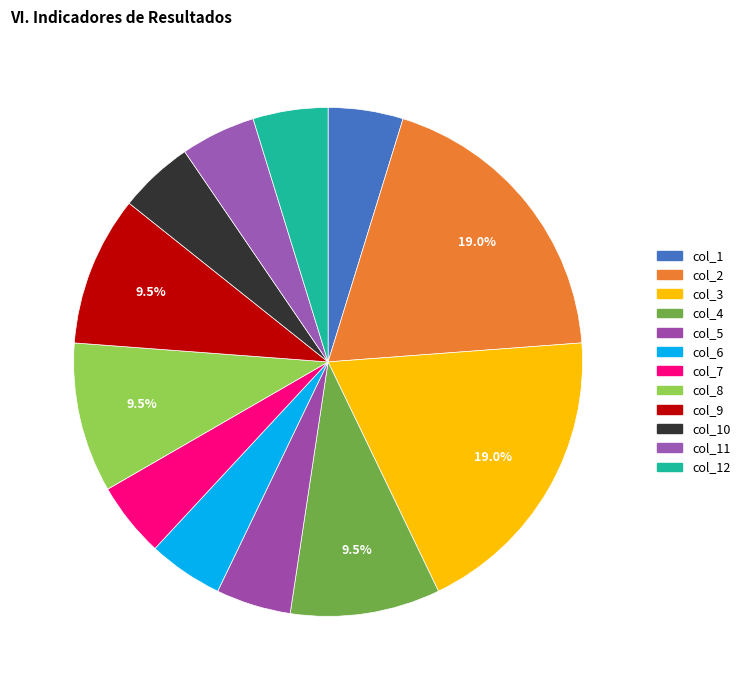

What percentage is the col_6 slice, to the nearest percent?

5%